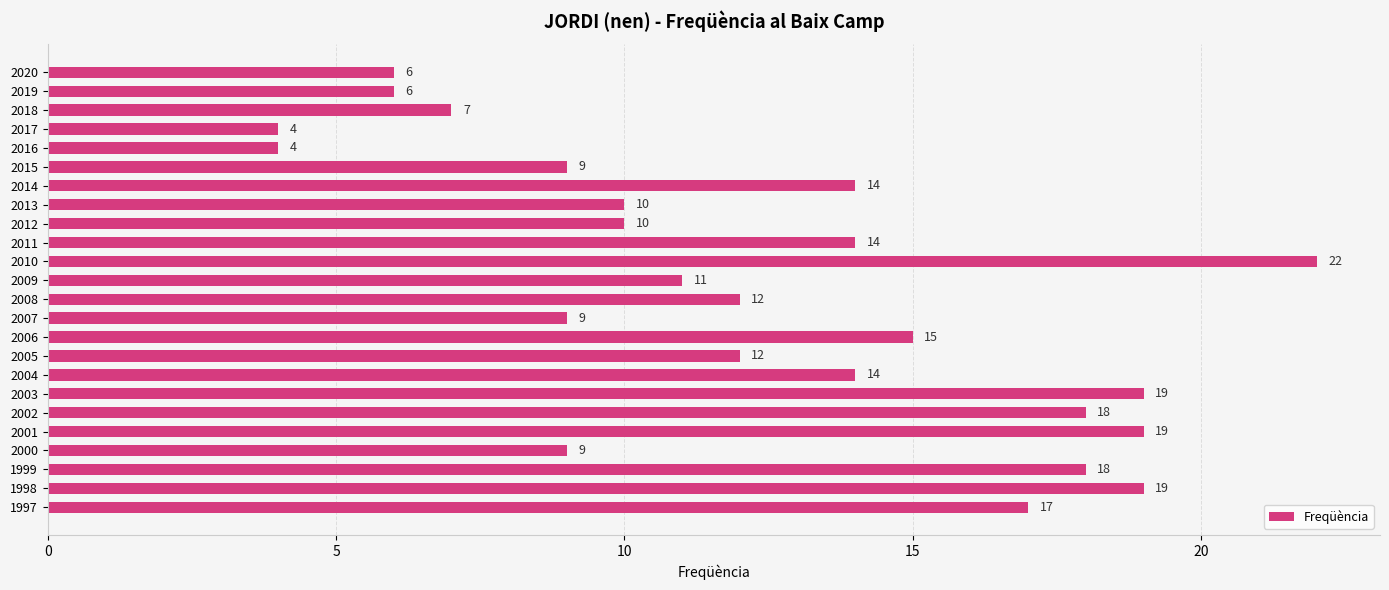

Which category has the highest value across all series?

2010